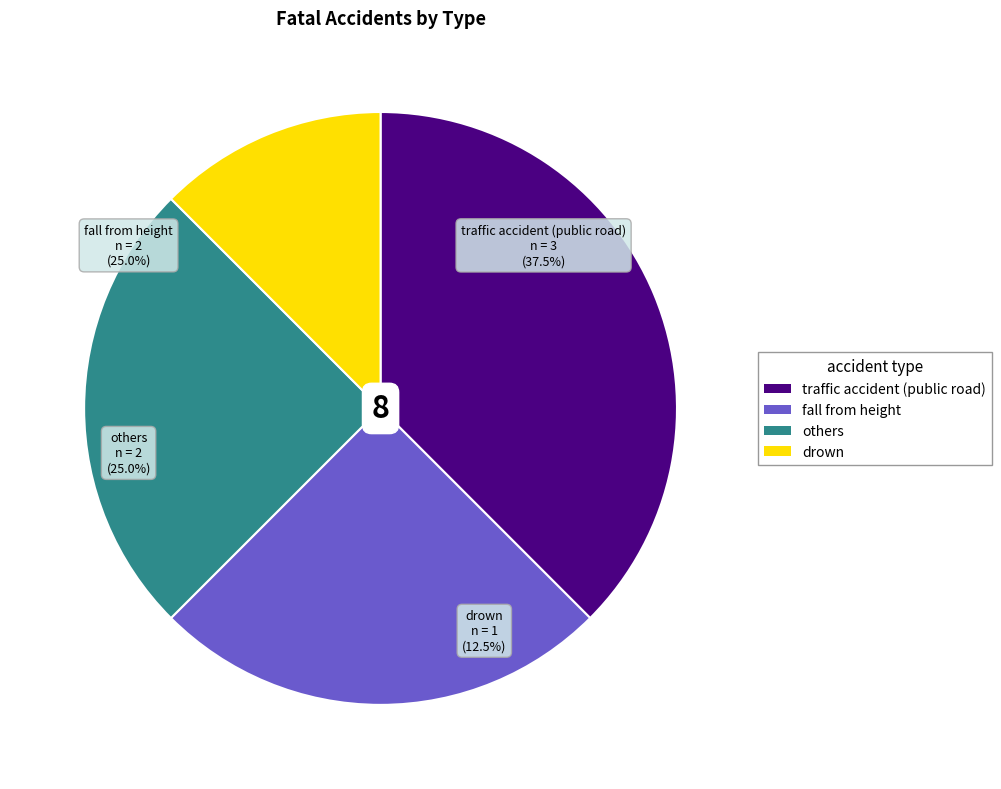

Is it true that others is 25% of the pie?

True